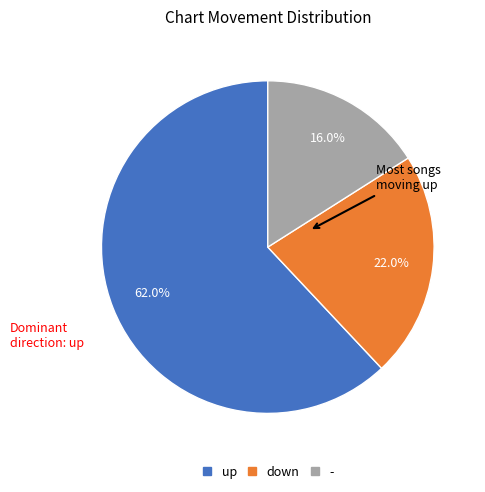

Between - and down, which is larger?

down